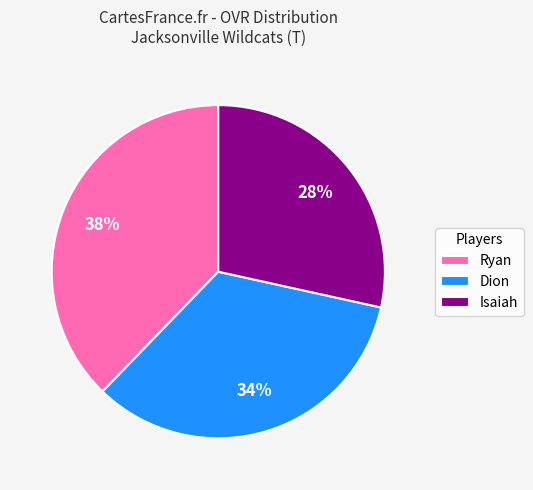

Is there any slice that represents more than half of the pie?

No